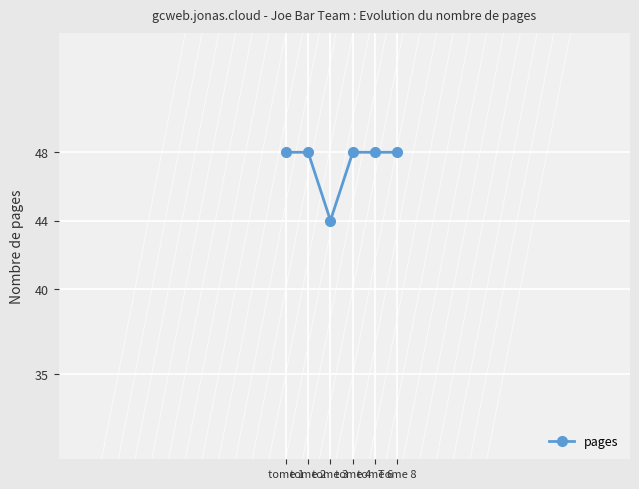

At which category does the data reach its first local valley?

tome 3